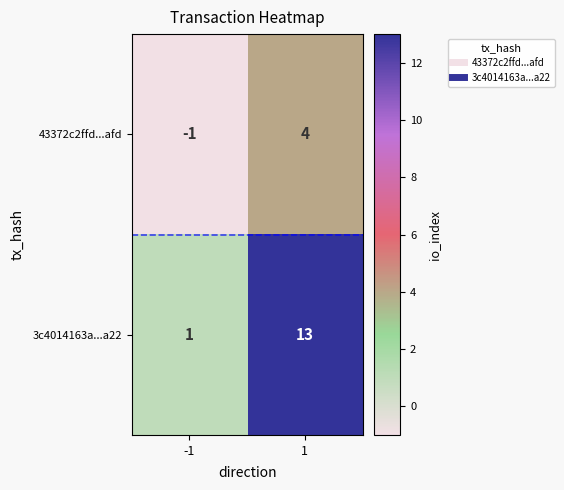

Which category has the highest value across all series?

1